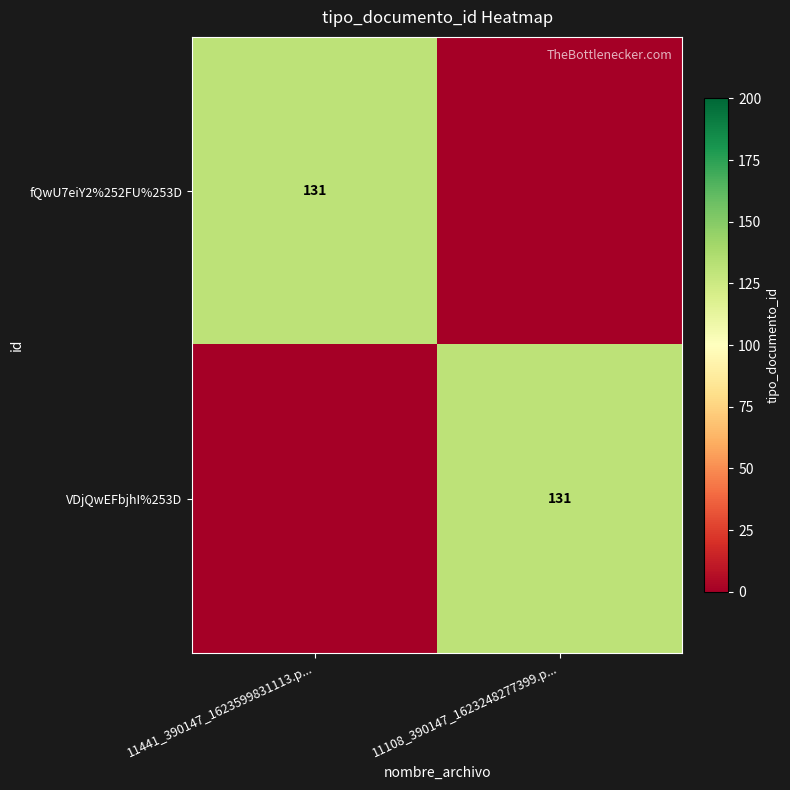

Is it true that VDjQwEFbjhI%253D equals 43 at 11108_390147_1623248277399.p...?

False